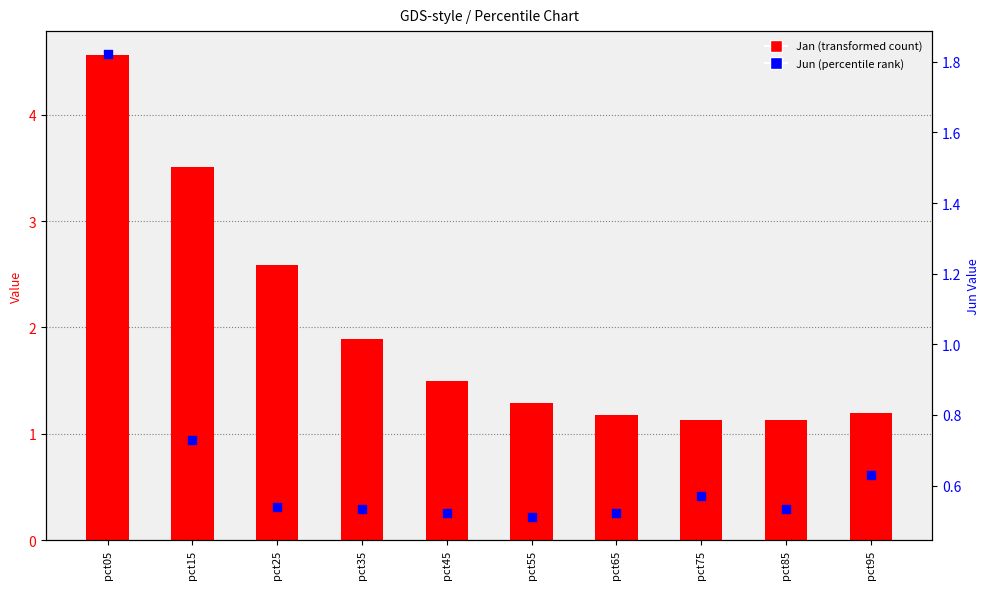

Is the value of Jan (transformed count) at pct05 greater than the value of Jun (percentile rank) at pct15?

Yes